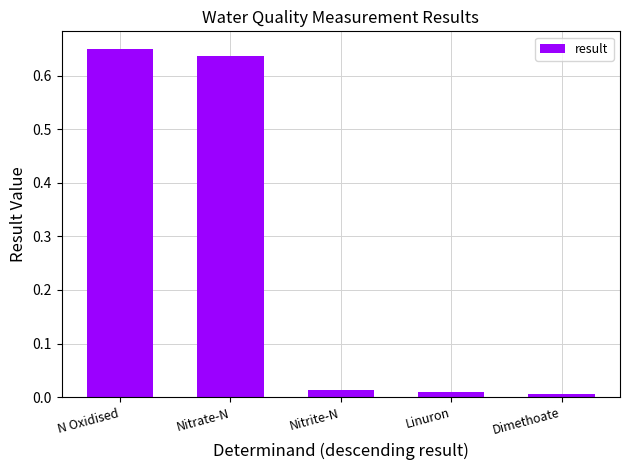

What is the average value?

0.3